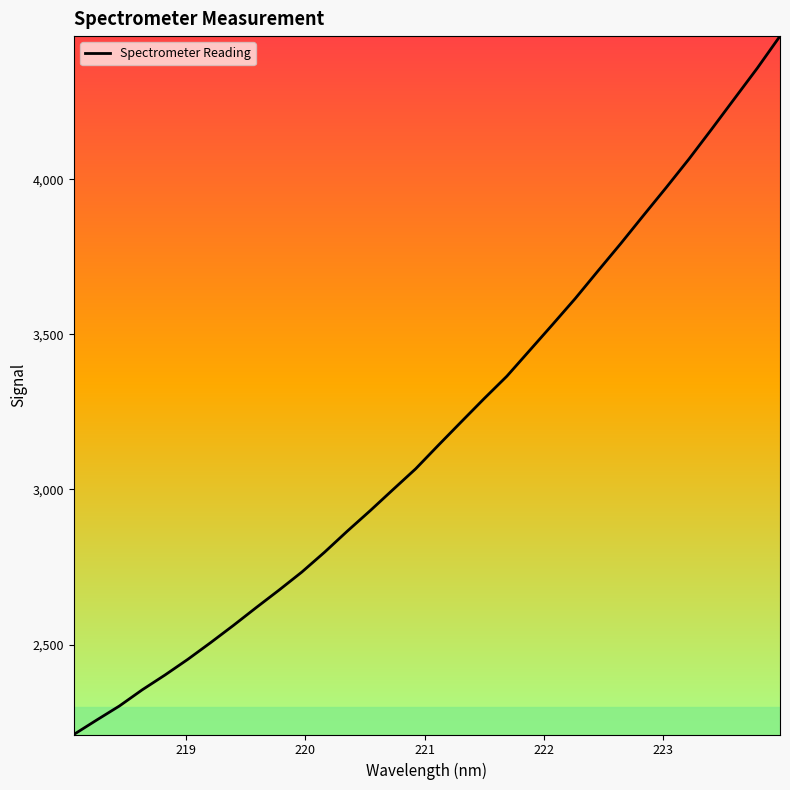

What is the smallest value displayed?

2210.3